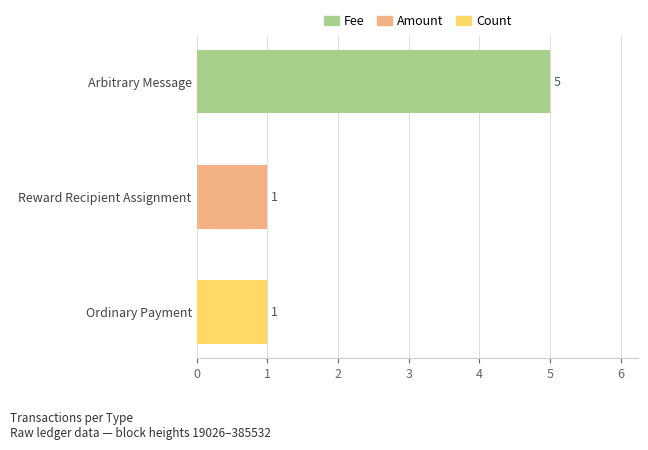

What is the sum of all values?

7